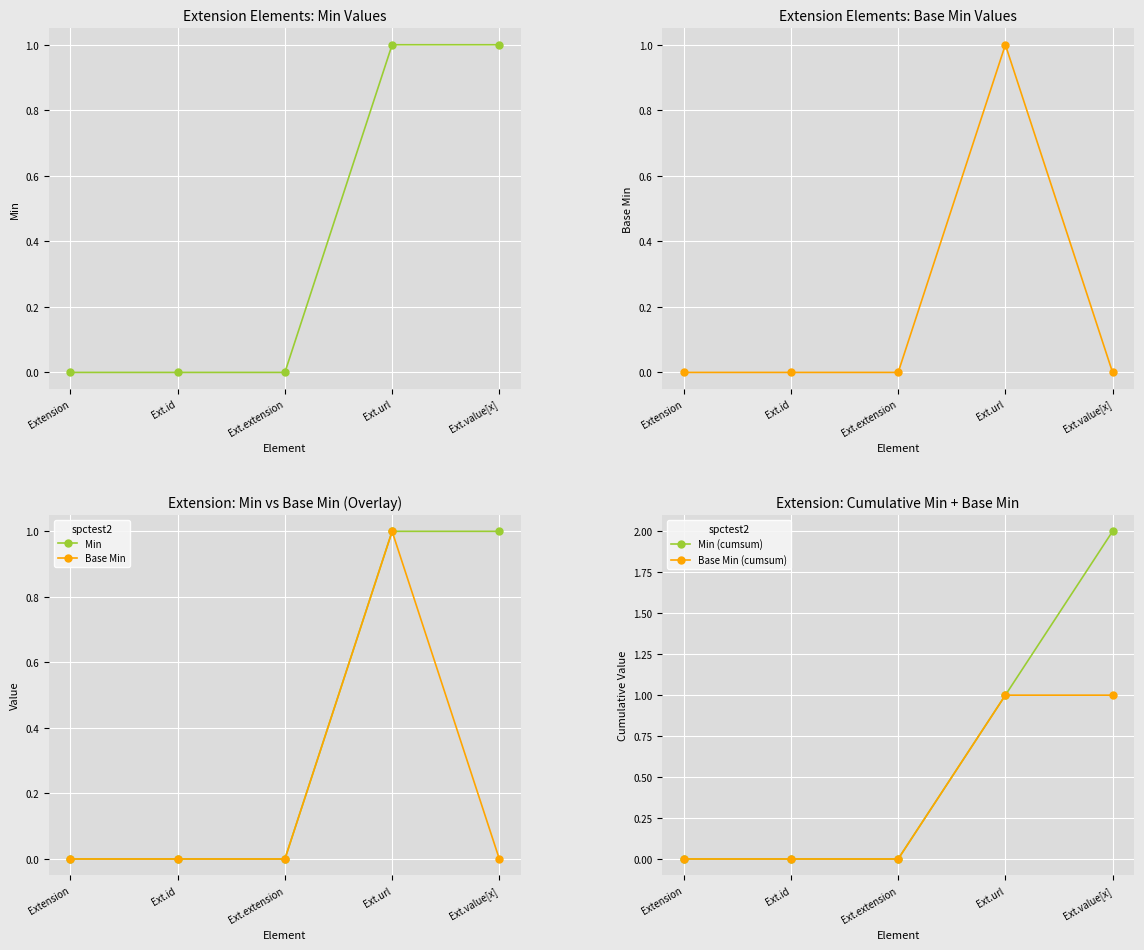

Which category has the highest value in the Base Min (cumsum) series?

Ext.url